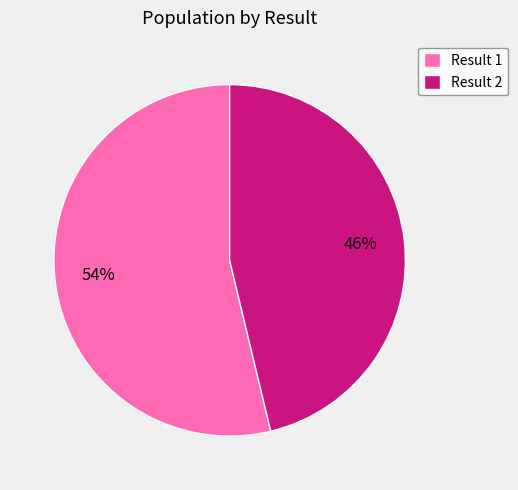

How many segments does this pie chart have?

2